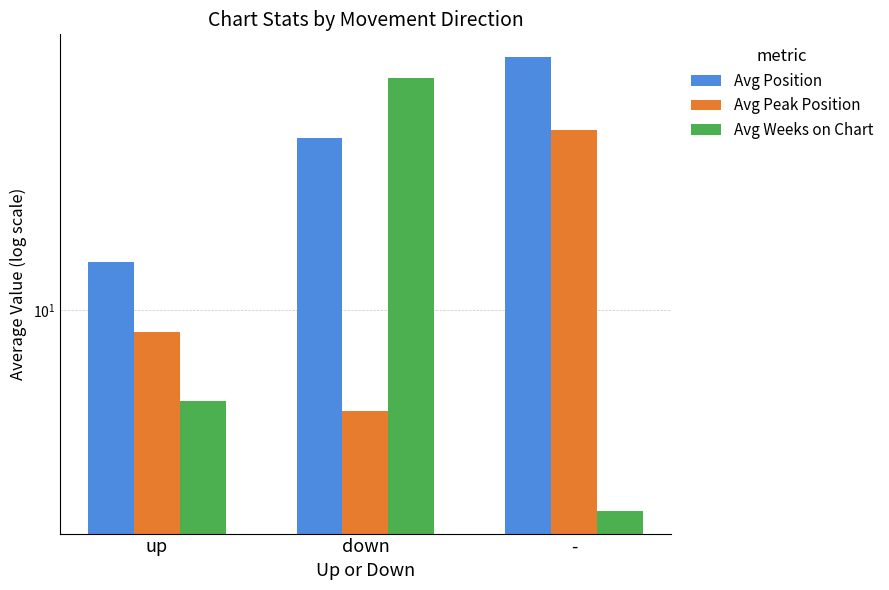

At how many categories does at least one series exceed 8?

3